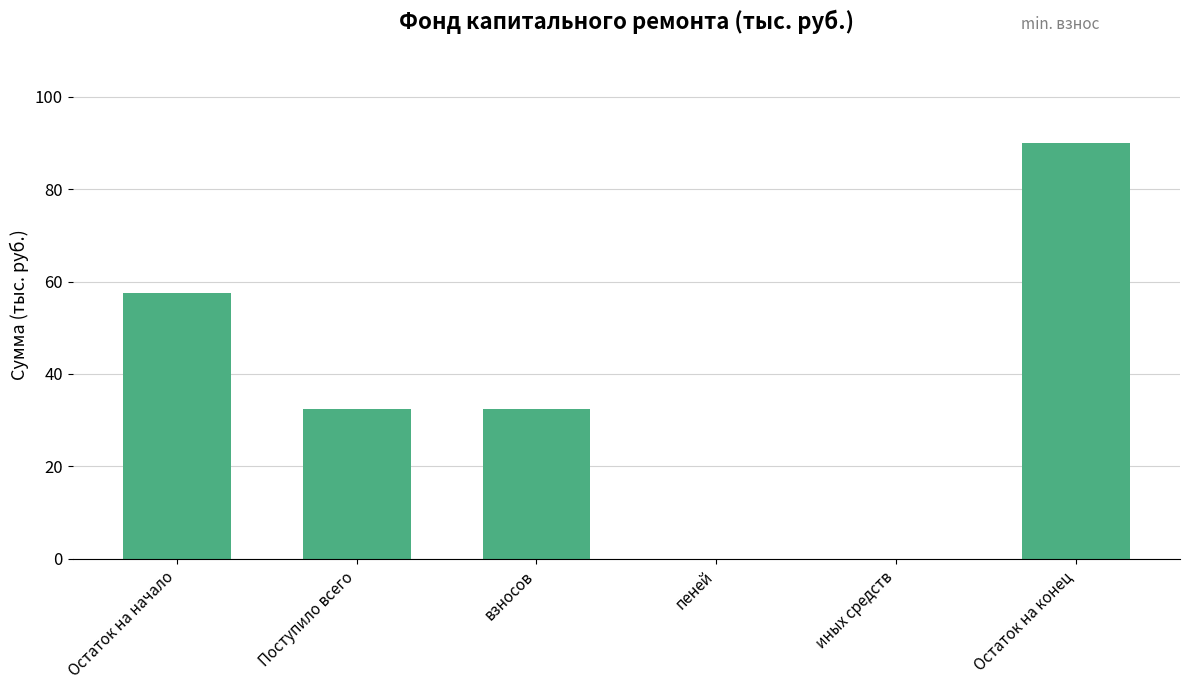

Which has a higher value, пеней or Остаток на начало?

Остаток на начало